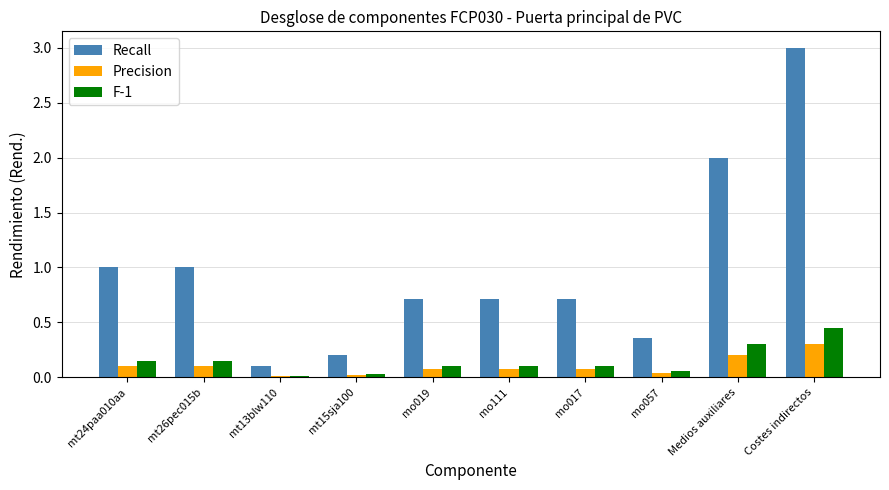

What position from the right is mo111?

5